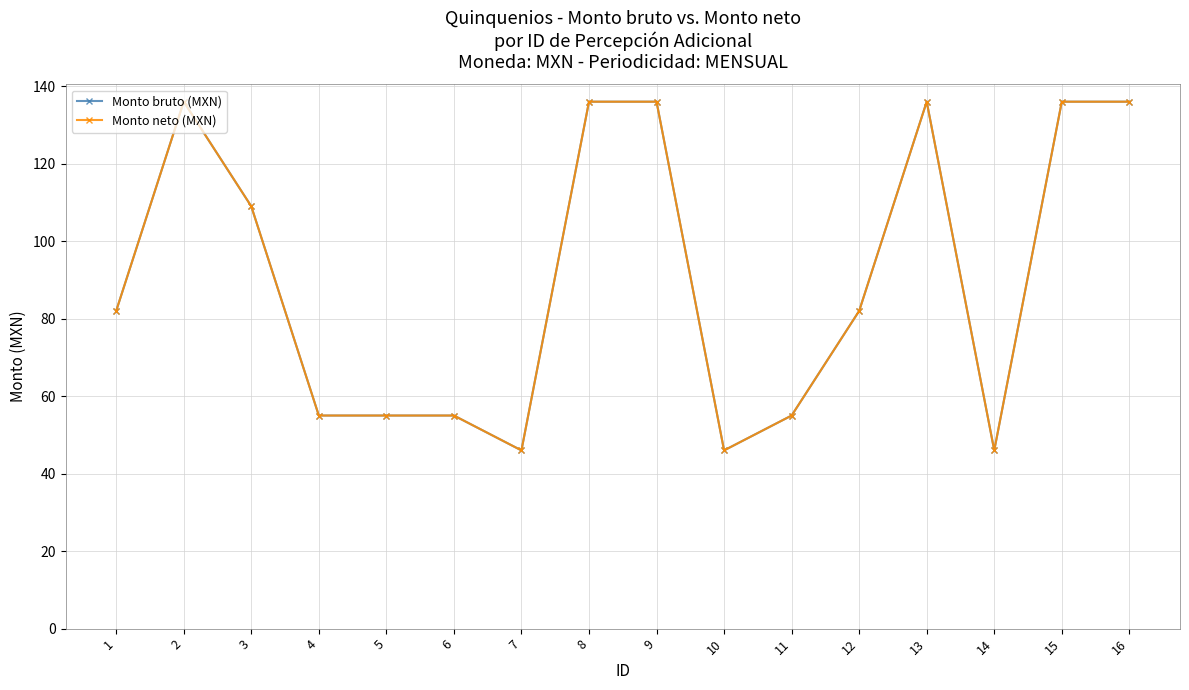

Does the chart have visible grid lines?

Yes